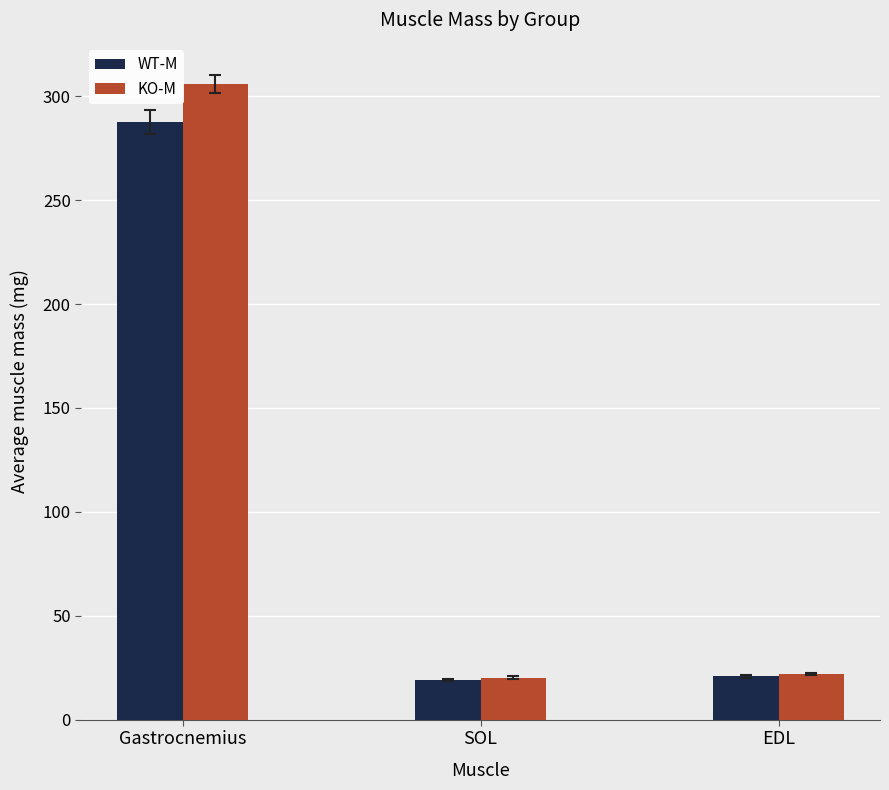

Rank the series by their average value, from highest to lowest.

KO-M, WT-M